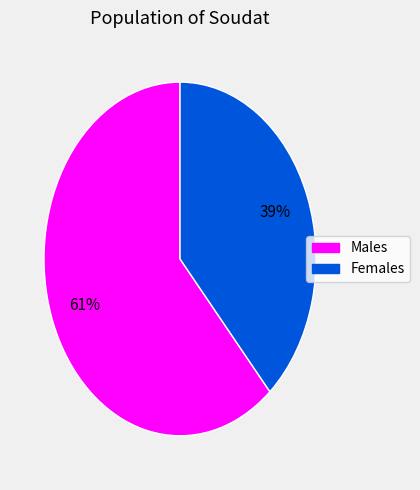

To the nearest percent, what is the average slice percentage?

50%